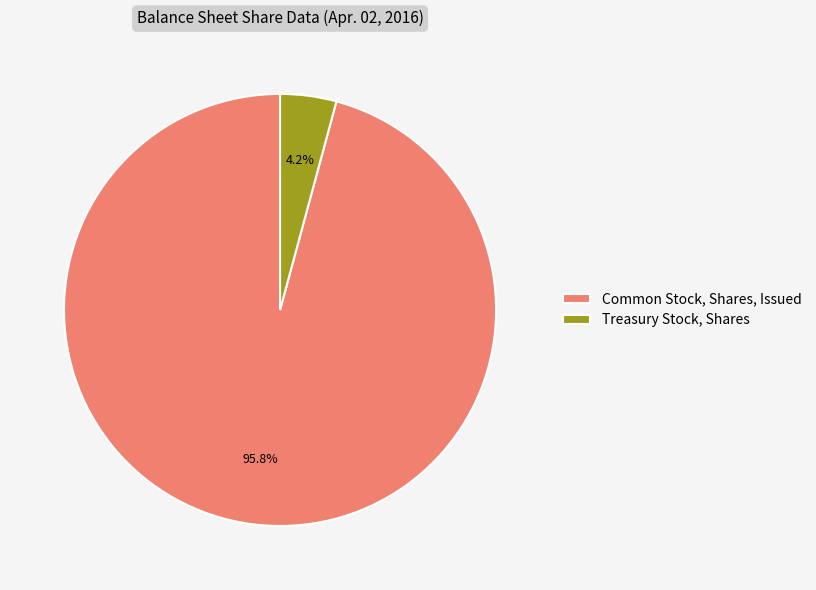

To the nearest percent, what is the combined percentage of Treasury Stock, Shares and Common Stock, Shares, Issued?

100%